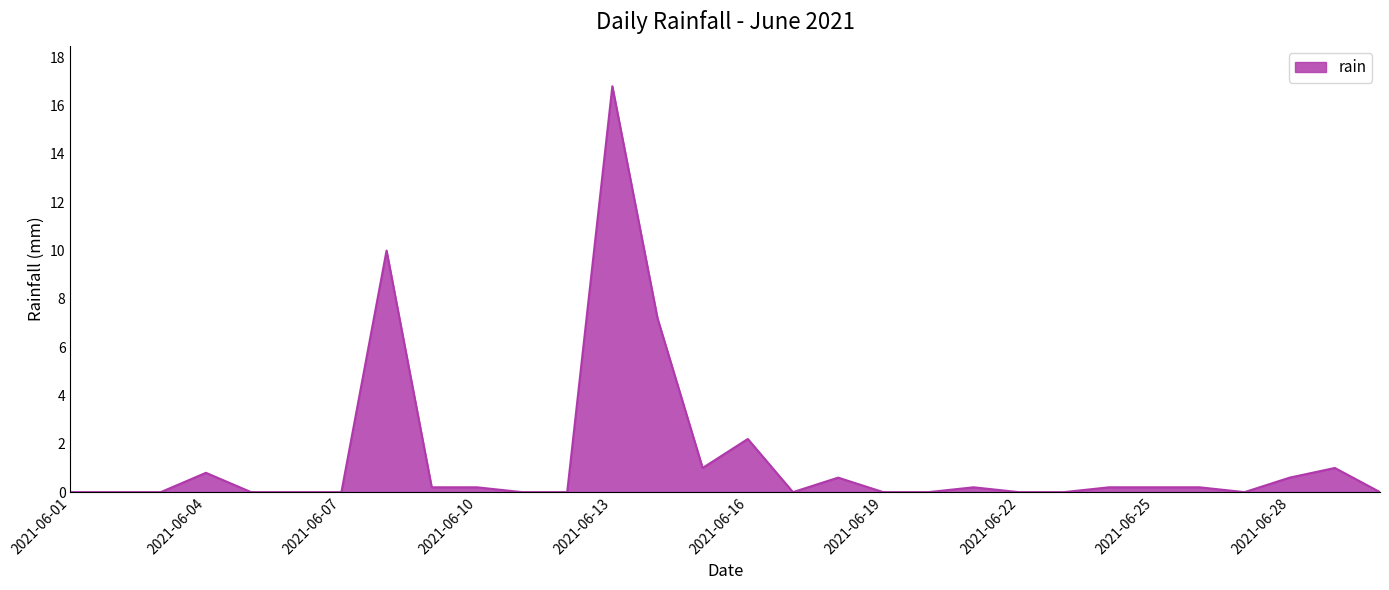

What is the difference between the maximum and minimum values?

16.8